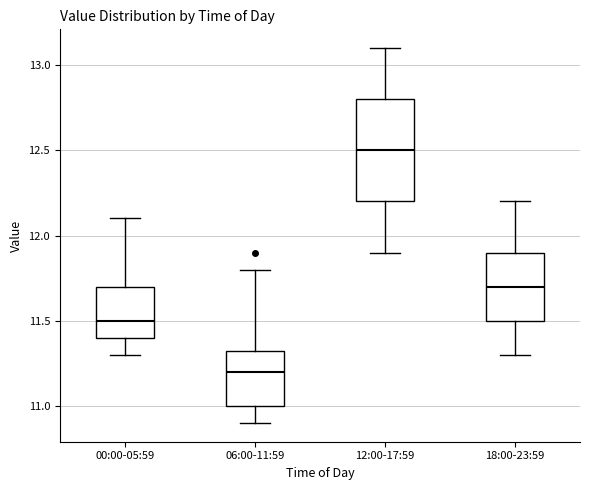

Reading left to right, transcribe this box plot: for each box, give where its median line is, the range the box spans, and where its two whiskers end, as read against the y-axis. The values are not printed on the chart, so give them approximately, as read against the axis.

00:00-05:59: median 11.50, box 11.40 to 11.70, whiskers 11.30 to 12.10
06:00-11:59: median 11.20, box 11.00 to 11.35, whiskers 10.90 to 11.80
12:00-17:59: median 12.50, box 12.20 to 12.80, whiskers 11.90 to 13.10
18:00-23:59: median 11.70, box 11.50 to 11.90, whiskers 11.30 to 12.20